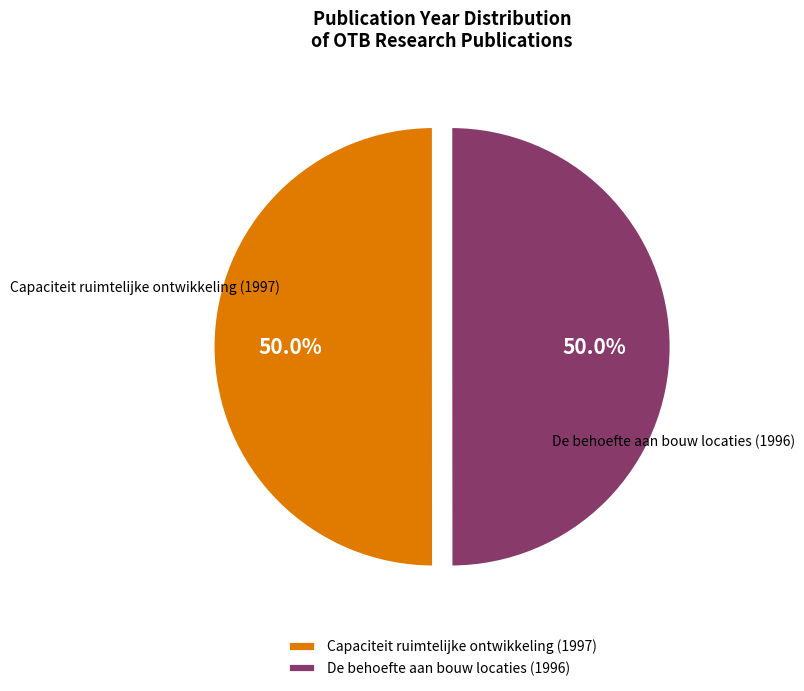

True or false: De behoefte aan bouw locaties (1996) accounts for 50% of the total.

True